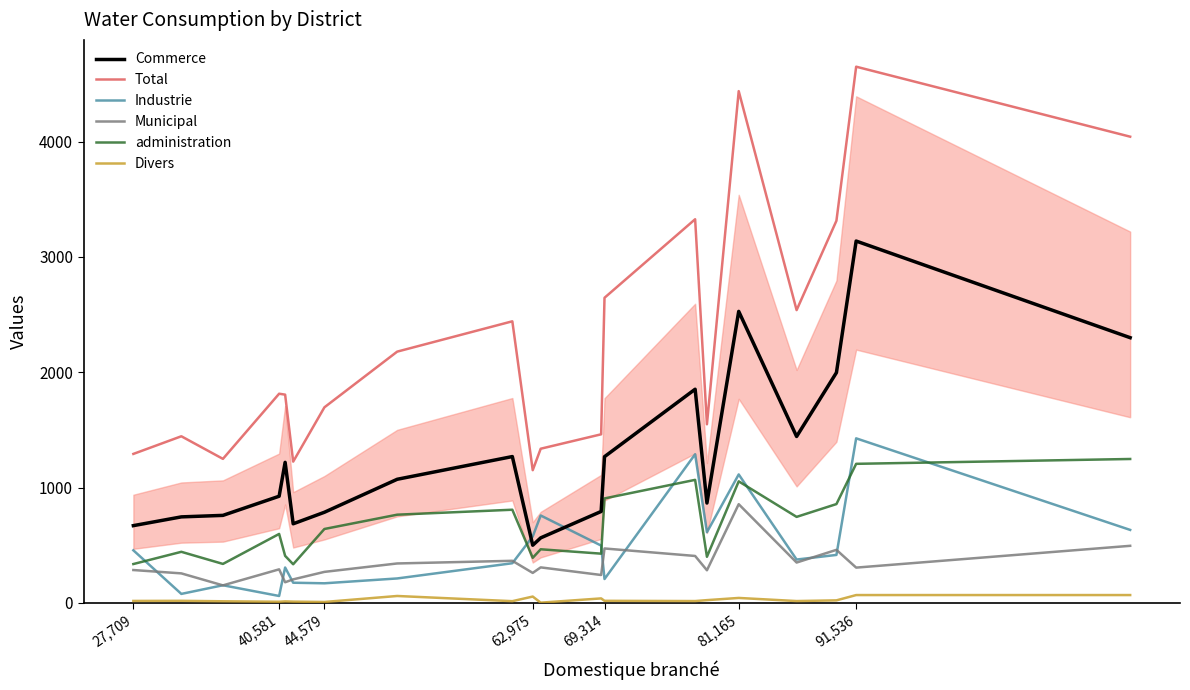

True or false: Total and Divers cross at least once.

False